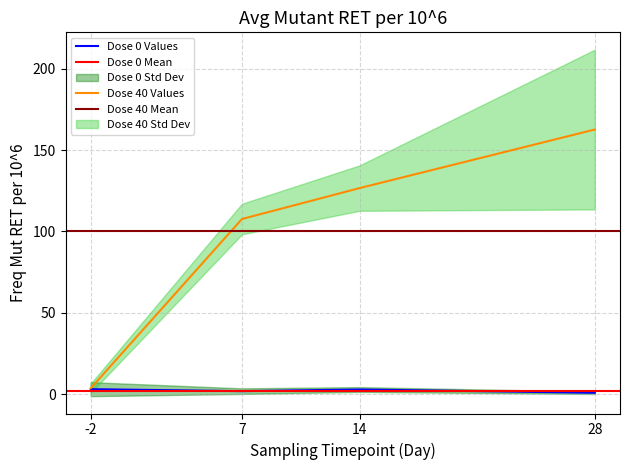

What is the value of the Avg.Mutant.RET.per10^6 (Dose 0) point at the 2nd from the left?

1.8